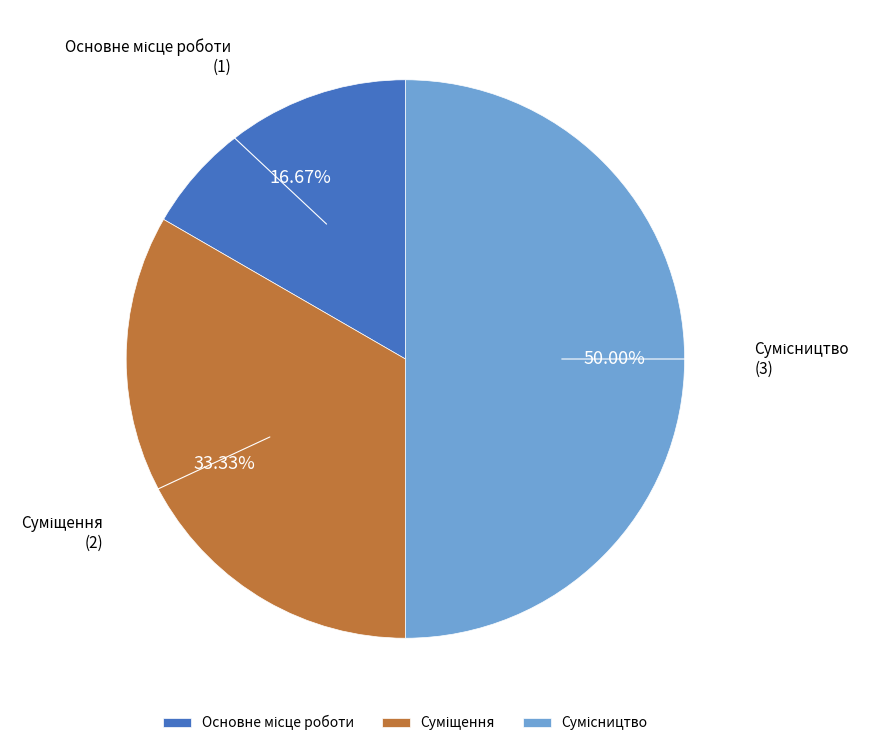

Is the sum of Сумісництво and Суміщення greater than half?

Yes